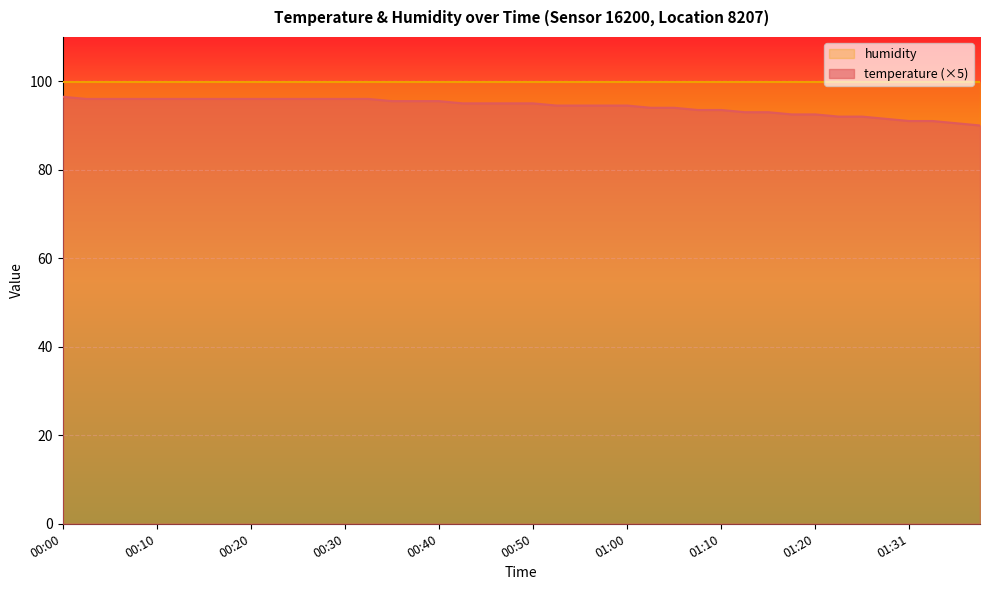

What is the value of the 8th point from the left?

96.0